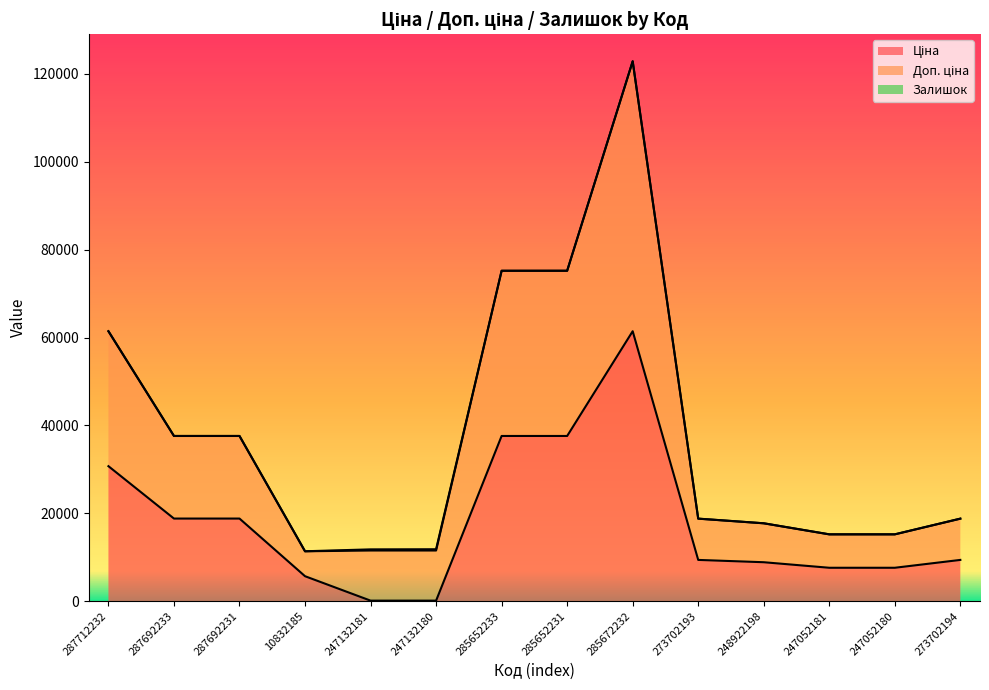

What is the spread (max minus min) of values at 273702193?

9402.0